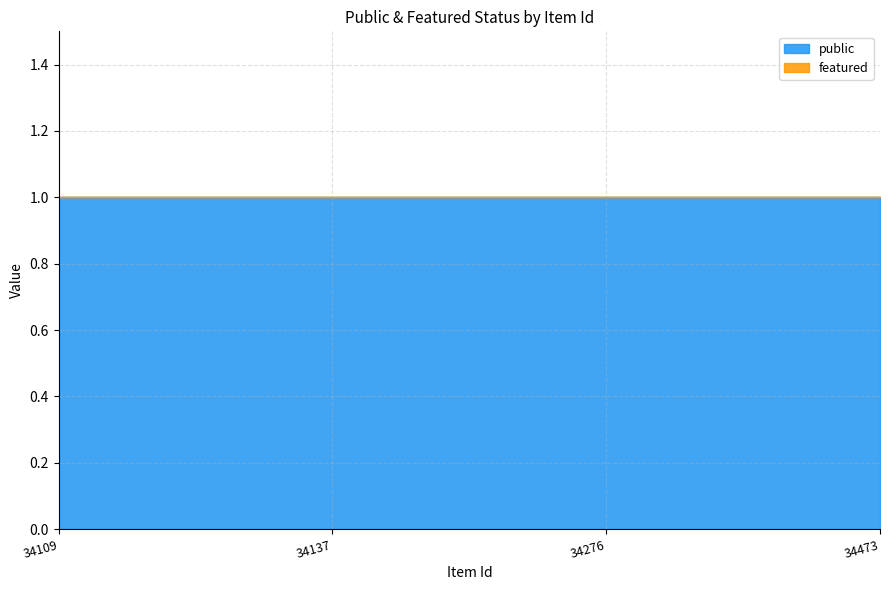

True or false: public and featured intersect in this chart.

False